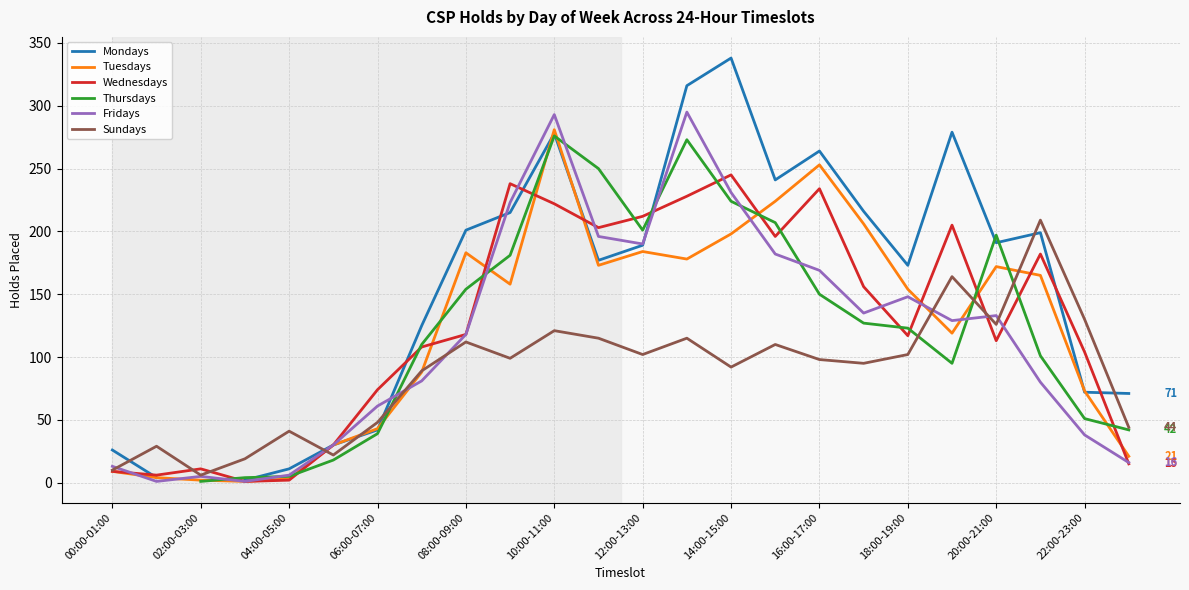

What is the sum of all Wednesdays values?

3029